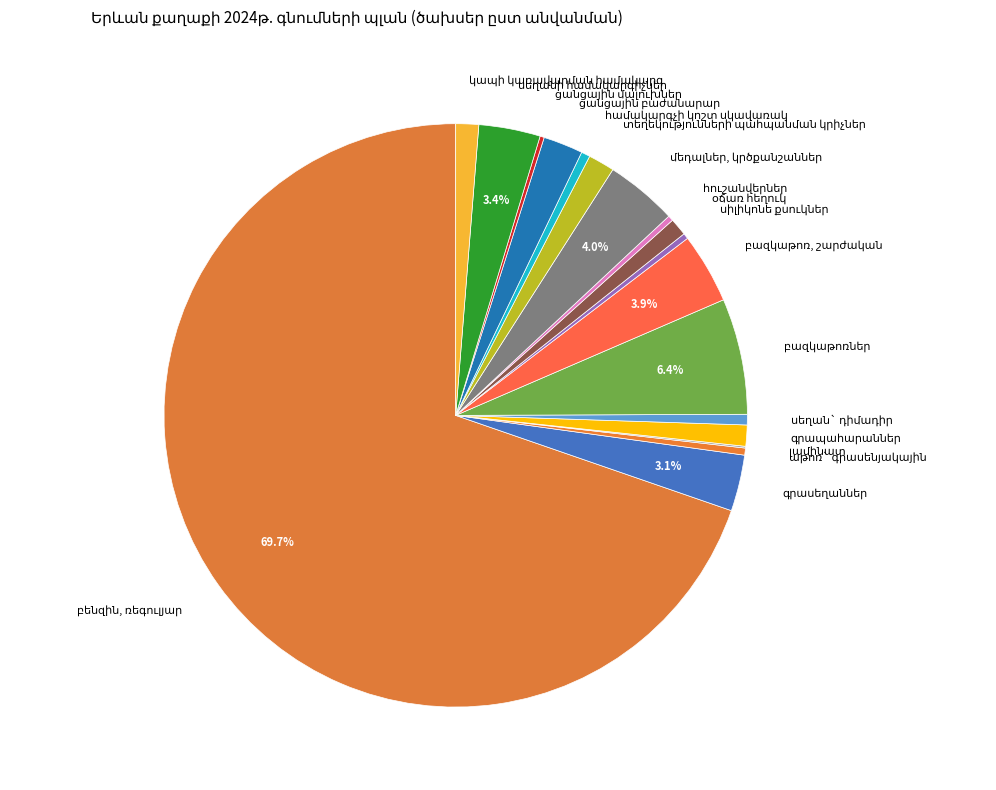

Is there a majority slice in this chart?

Yes